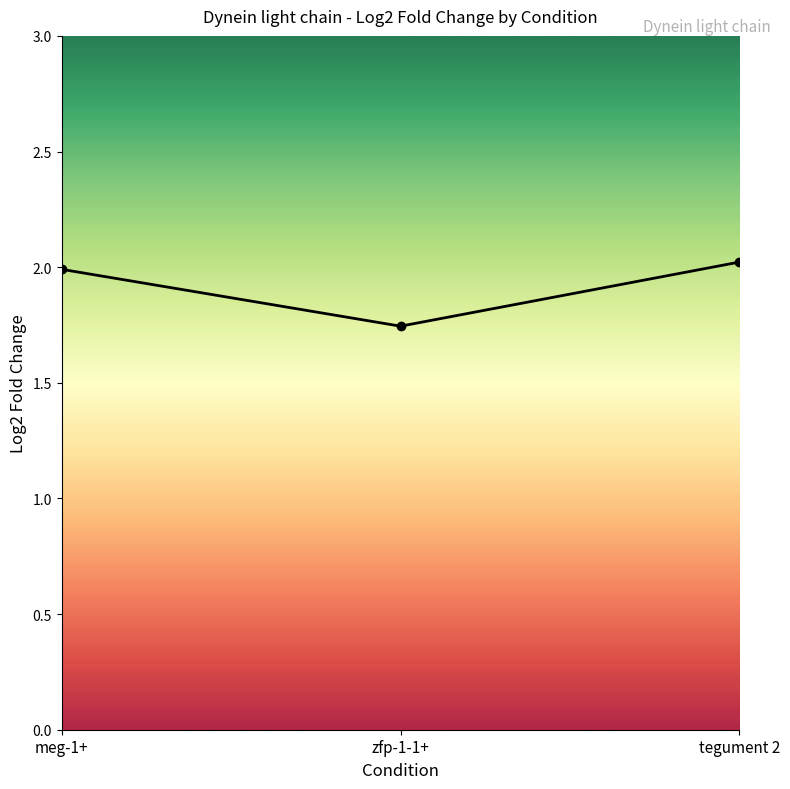

What is the label of the 3rd point from the left?

tegument 2